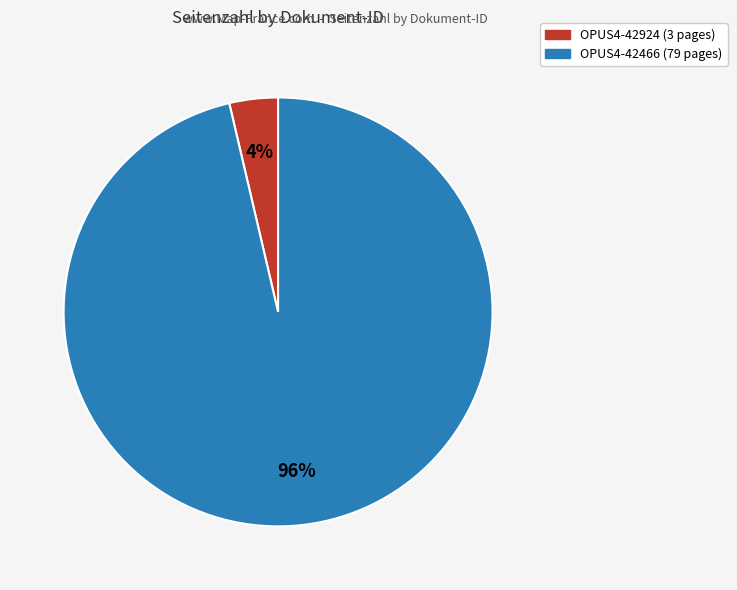

To the nearest percent, what percentage of the pie is OPUS4-42924?

4%